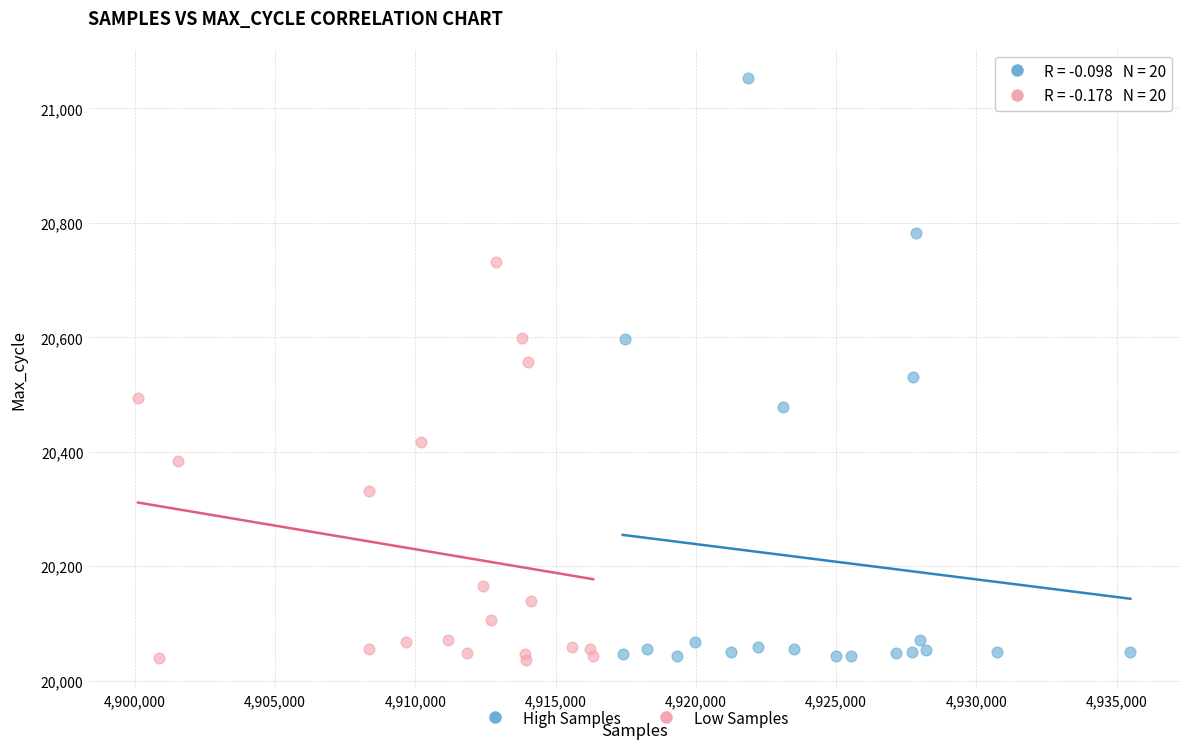

Which series has the largest Y range (max minus min)?

High Samples